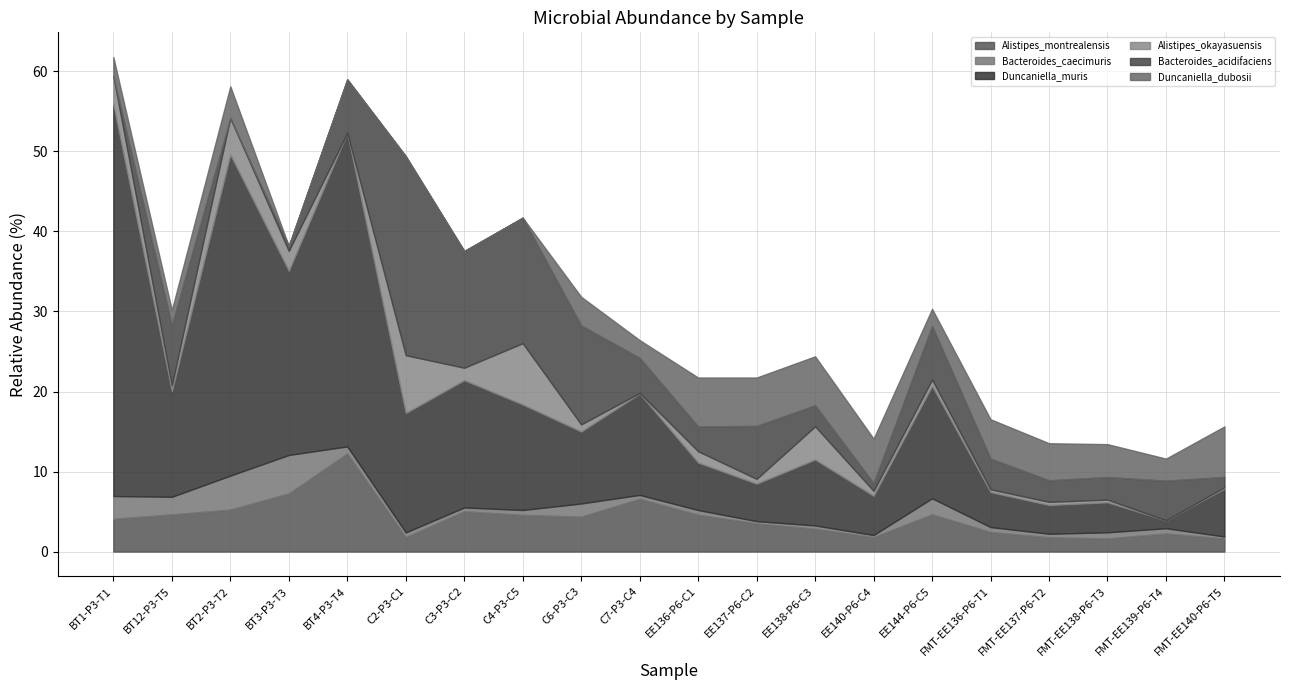

Reading left to right, list all the values displayed in this chart.

Alistipes_montrealensis: 4.1	4.6	5.3	7.3	12.3	1.8	5.0	4.6	4.4	6.6	4.6	3.5	2.9	1.8	4.7	2.4	1.8	1.6	2.3	1.6
Bacteroides_caecimuris: 2.9	2.2	4.2	4.8	0.9	0.6	0.5	0.6	1.6	0.5	0.6	0.3	0.4	0.3	2.0	0.6	0.4	0.8	0.6	0.3
Duncaniella_muris: 48.9	13.2	40.1	23.0	39.2	14.9	15.9	13.2	9.0	12.7	5.9	4.7	8.2	4.9	14.0	4.4	3.6	3.7	1.0	6.0
Alistipes_okayasuensis: 3.6	0.7	4.6	2.5	0.0	7.2	1.6	7.7	0.9	0.1	1.4	0.6	4.1	0.6	0.8	0.3	0.4	0.3	0.0	0.2
Bacteroides_acidifaciens: 0.0	7.5	0.0	0.6	6.7	24.9	14.6	15.7	12.4	4.4	3.1	6.6	2.6	1.0	6.7	3.8	2.7	2.8	5.0	1.3
Duncaniella_dubosii: 2.4	1.9	3.9	0.0	0.0	0.0	0.0	0.0	3.6	2.2	6.1	6.0	6.1	5.6	2.1	4.9	4.6	4.1	2.8	6.3